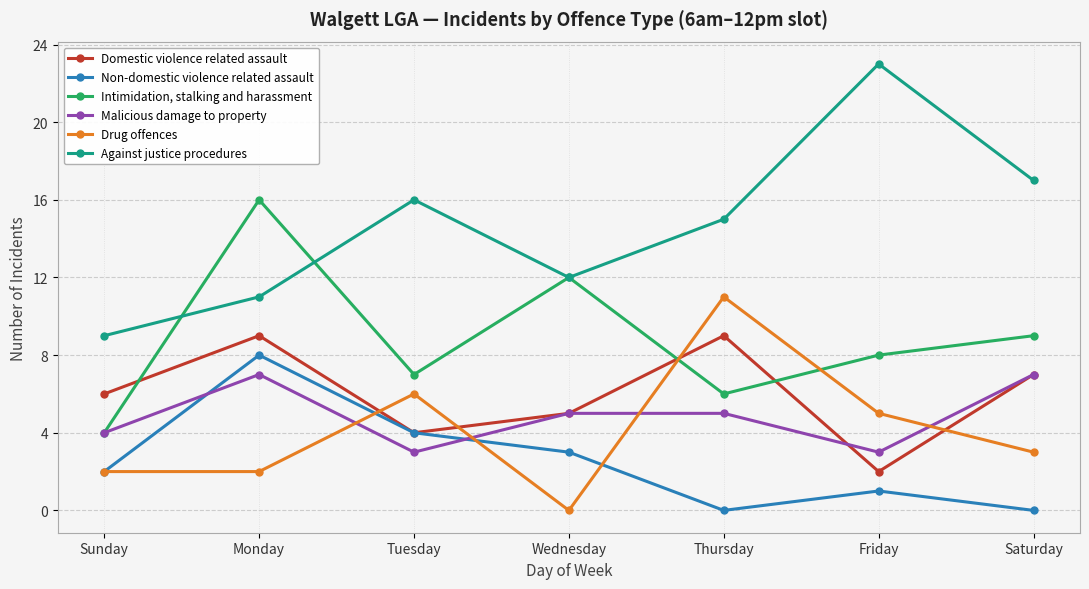

At which category does Against justice procedures reach its first local valley?

Wednesday